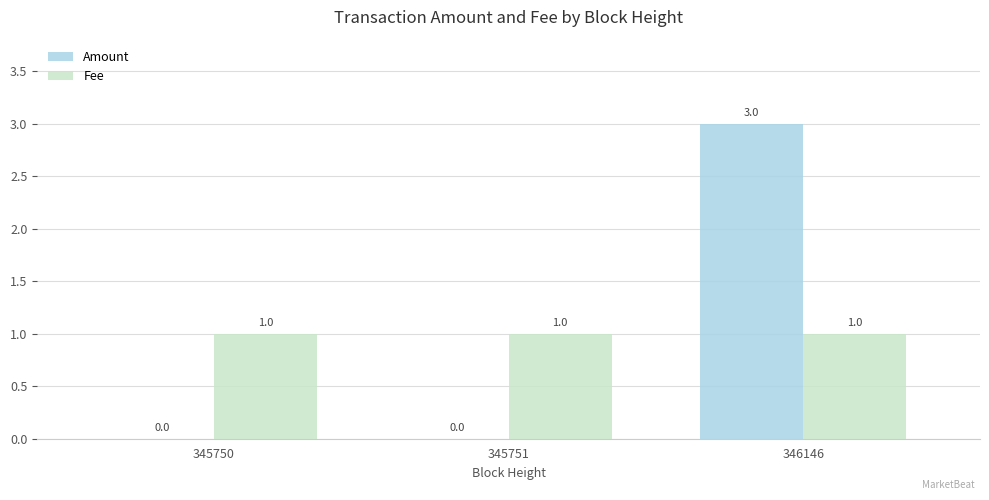

How many Amount values are between 0 and 3?

3